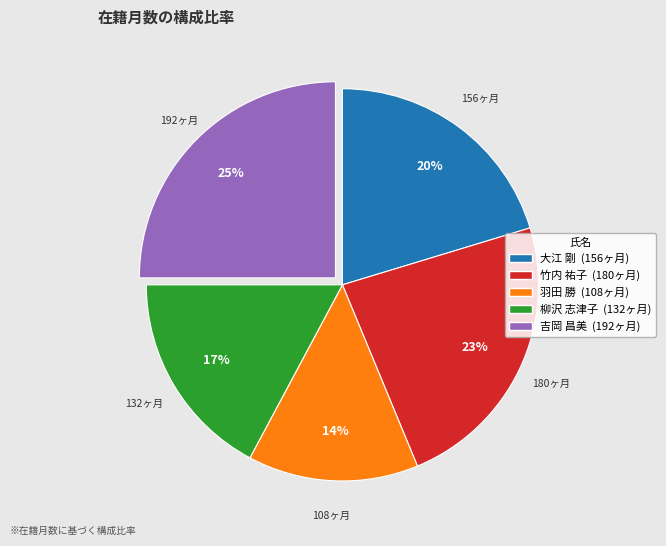

To the nearest percent, what is the combined percentage of 羽田 勝 and 吉岡 昌美?

39%